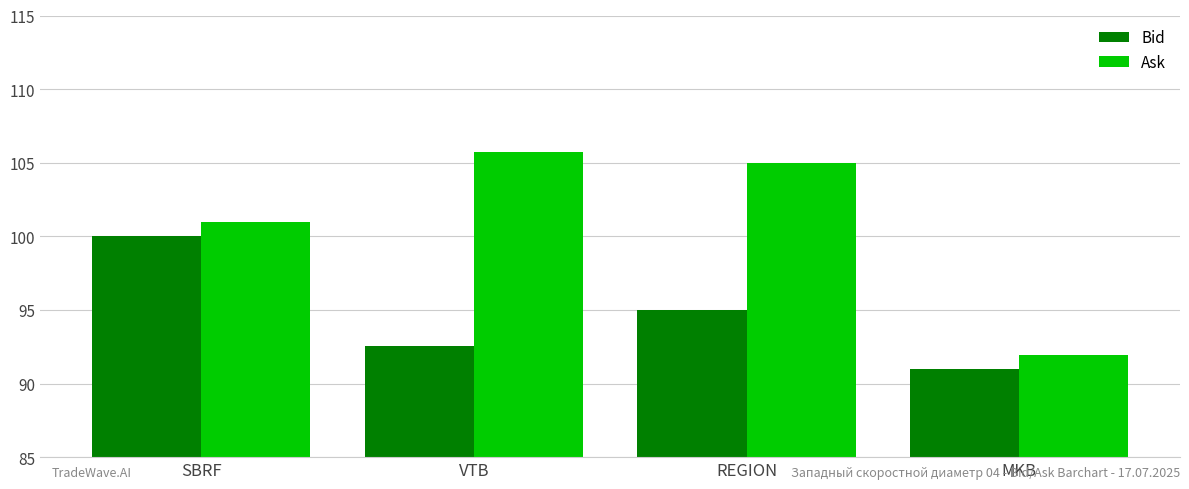

What is the difference between the maximum and minimum values in the Bid series?

9.0